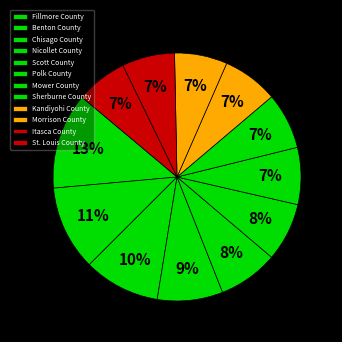

To the nearest percent, what is the average slice percentage?

8%